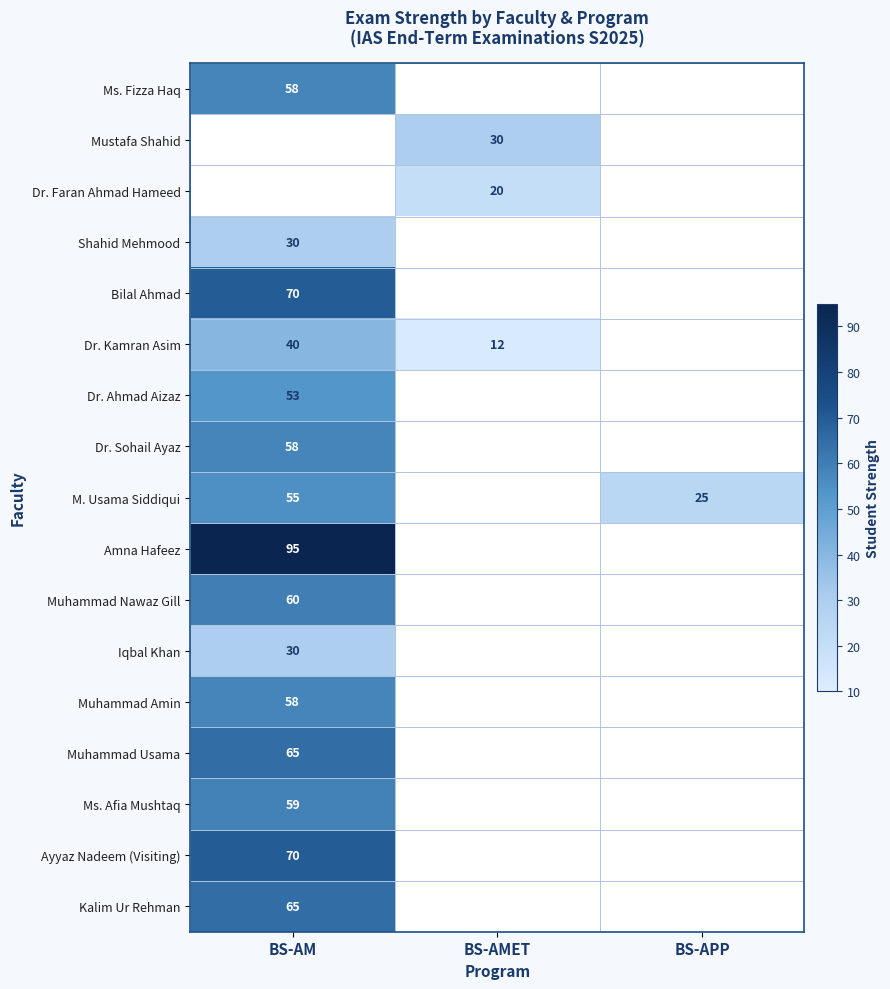

The value of Dr. Kamran Asim at BS-AM is 22. True or false?

False